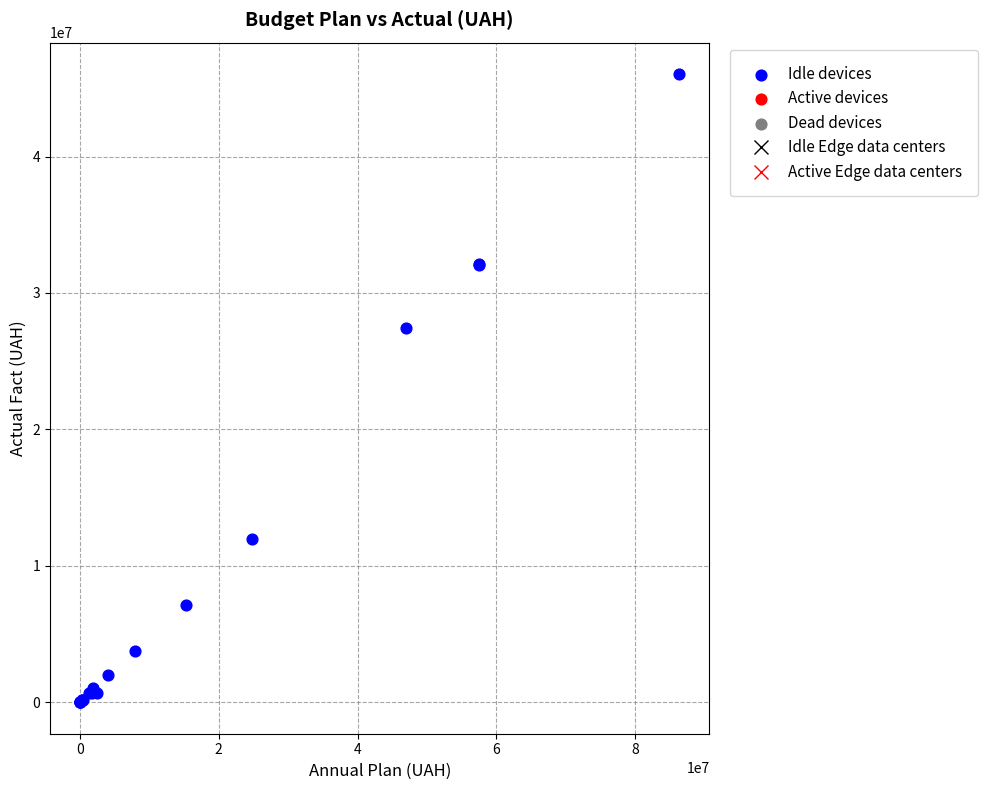

What Y value in the scatter plot is closest to 23022067?

27402728.0